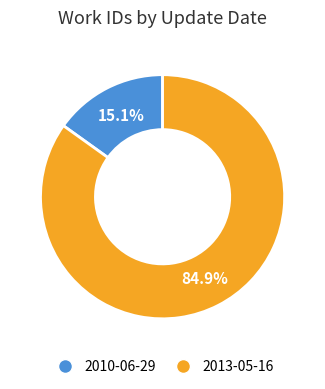

How many slices are in this pie chart?

2